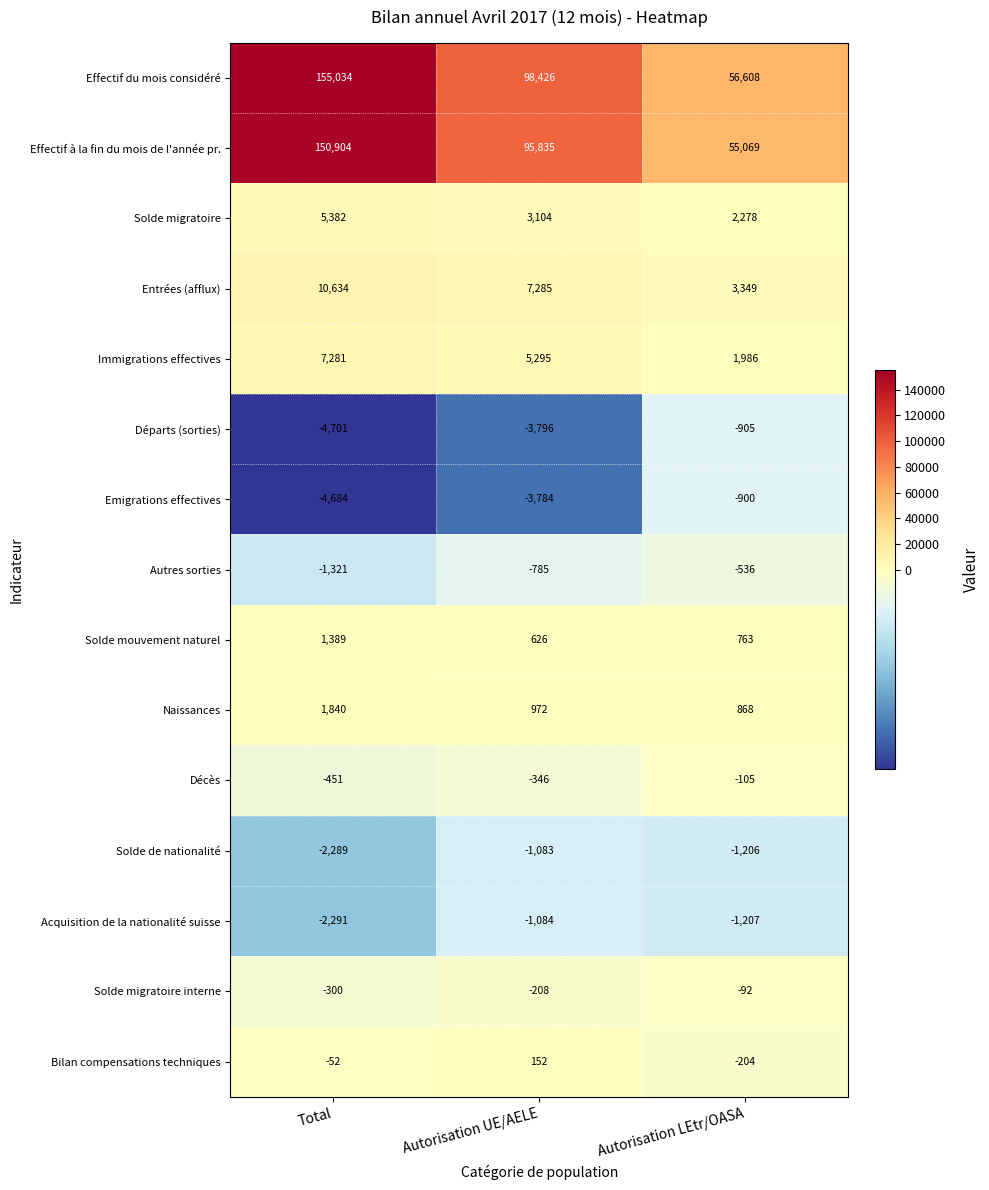

Which series has the largest range (max minus min)?

Effectif du mois considéré